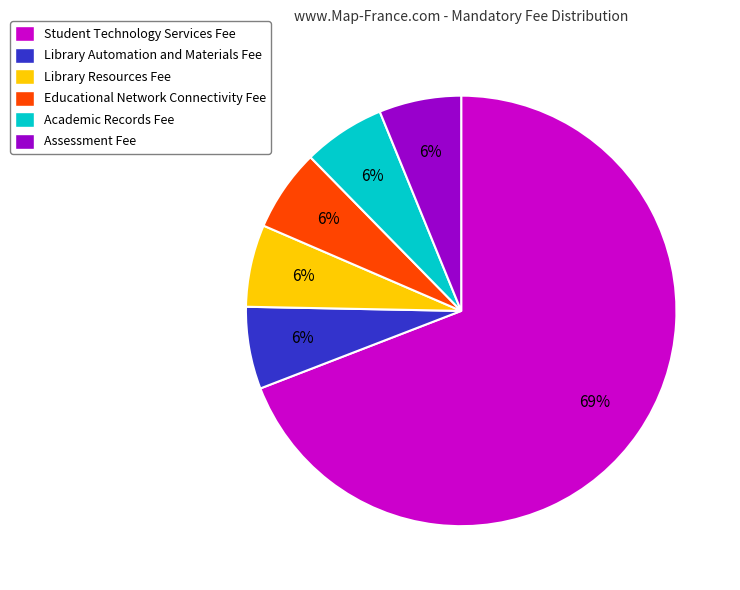

Count the number of slices in the pie.

6